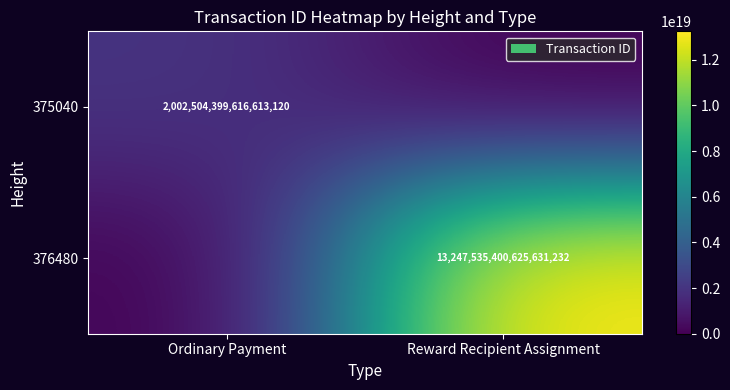

The 376480 series shows 18218710105476974592 at Reward Recipient Assignment. True or false?

False